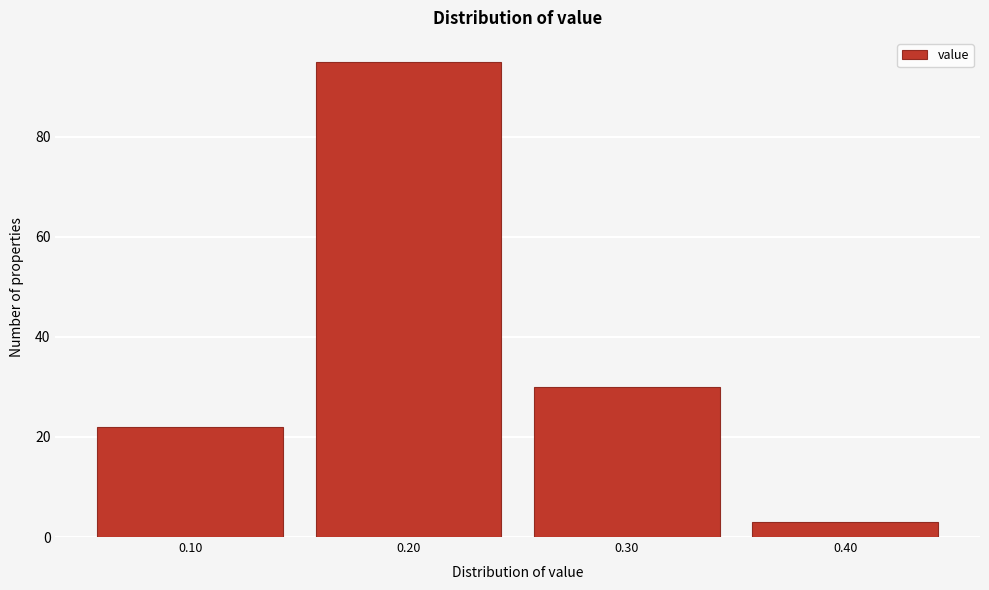

Reading left to right, what are all the values shown in this chart?

0.10=22	0.20=95	0.30=30	0.40=3